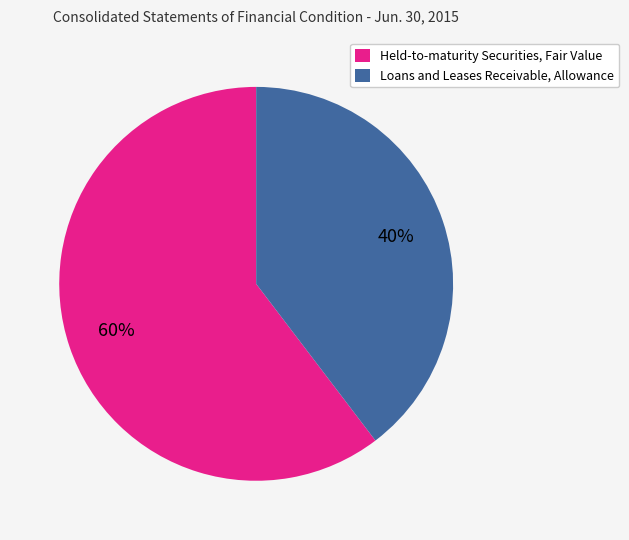

True or false: Held-to-maturity Securities, Fair Value accounts for 60% of the total.

True